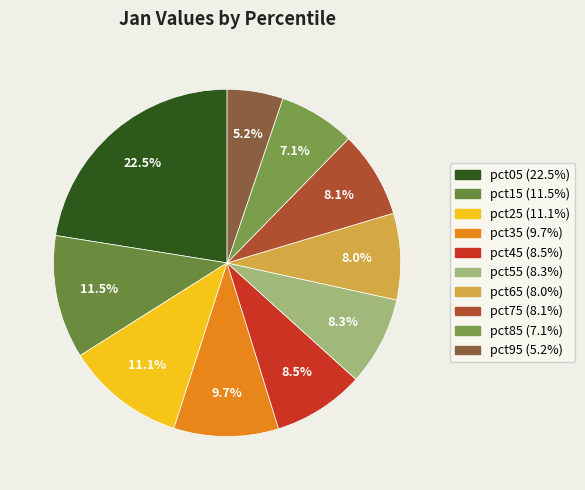

What is the smallest slice in the pie chart?

pct95